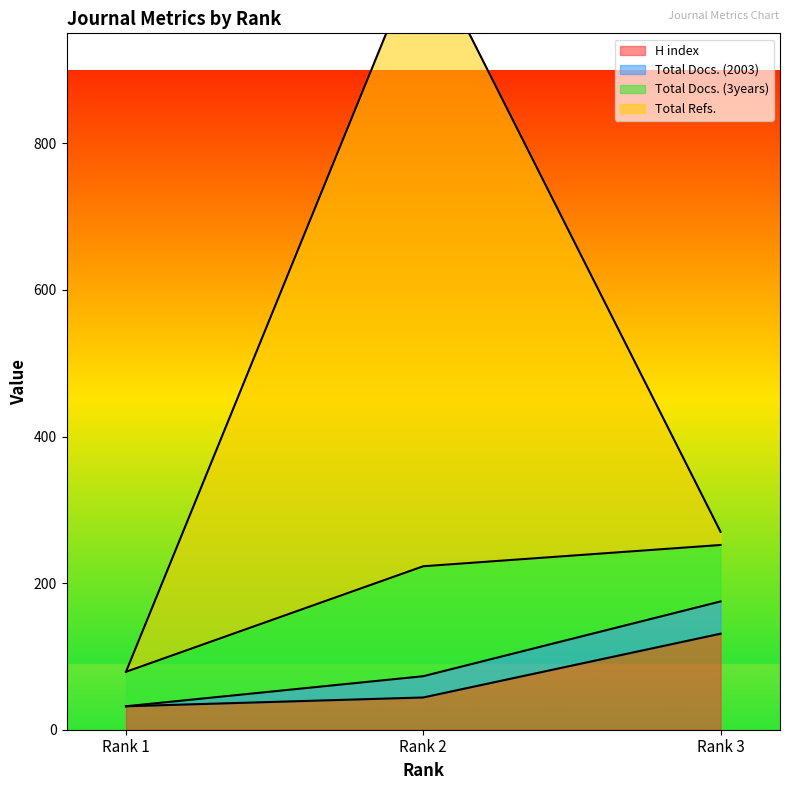

The value of H index at Rank 3 is 180. True or false?

False